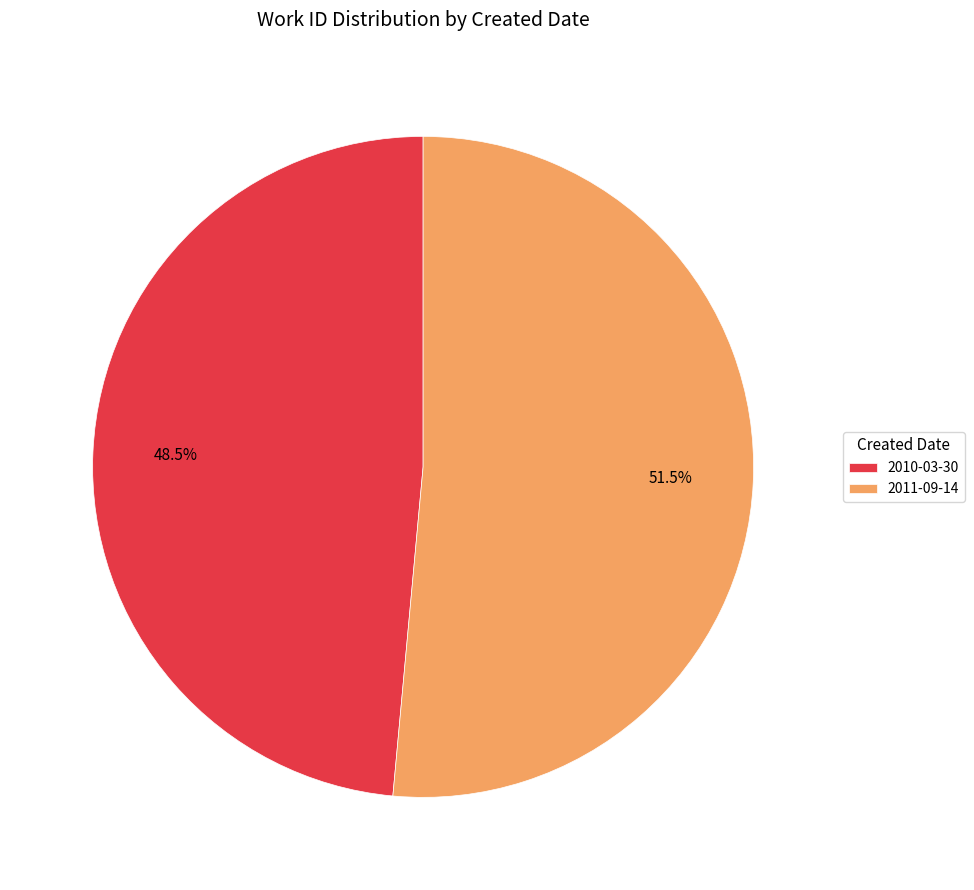

What is the majority slice?

2011-09-14